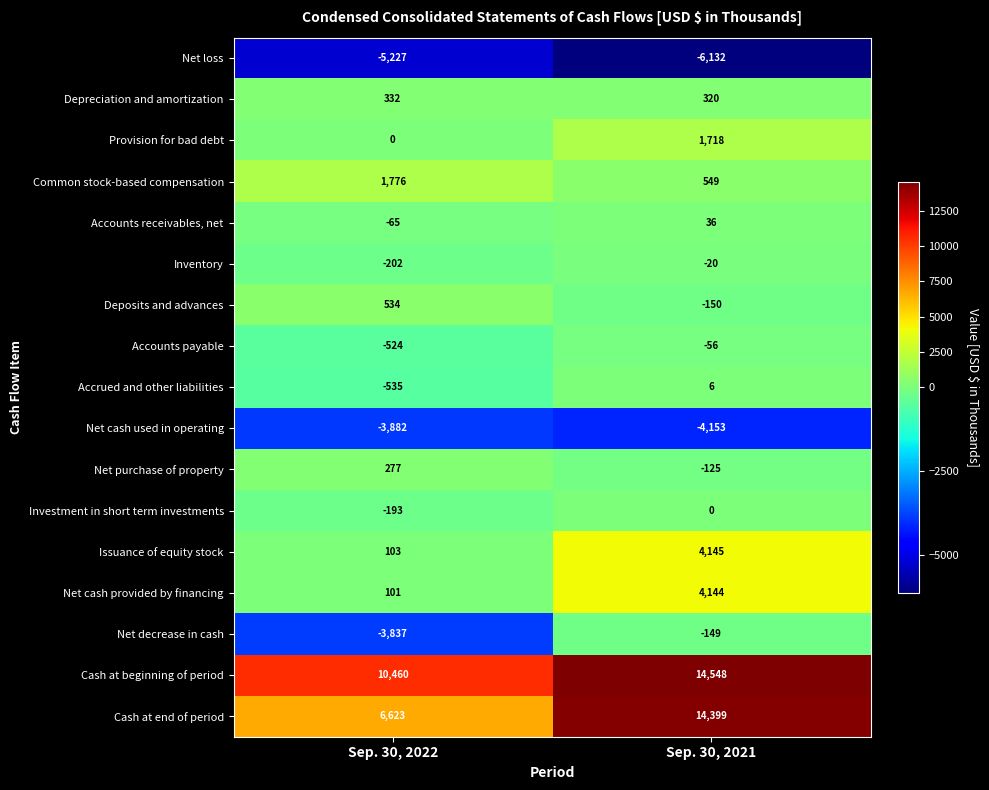

What is the difference between the maximum and minimum values in the Net purchase of property series?

402